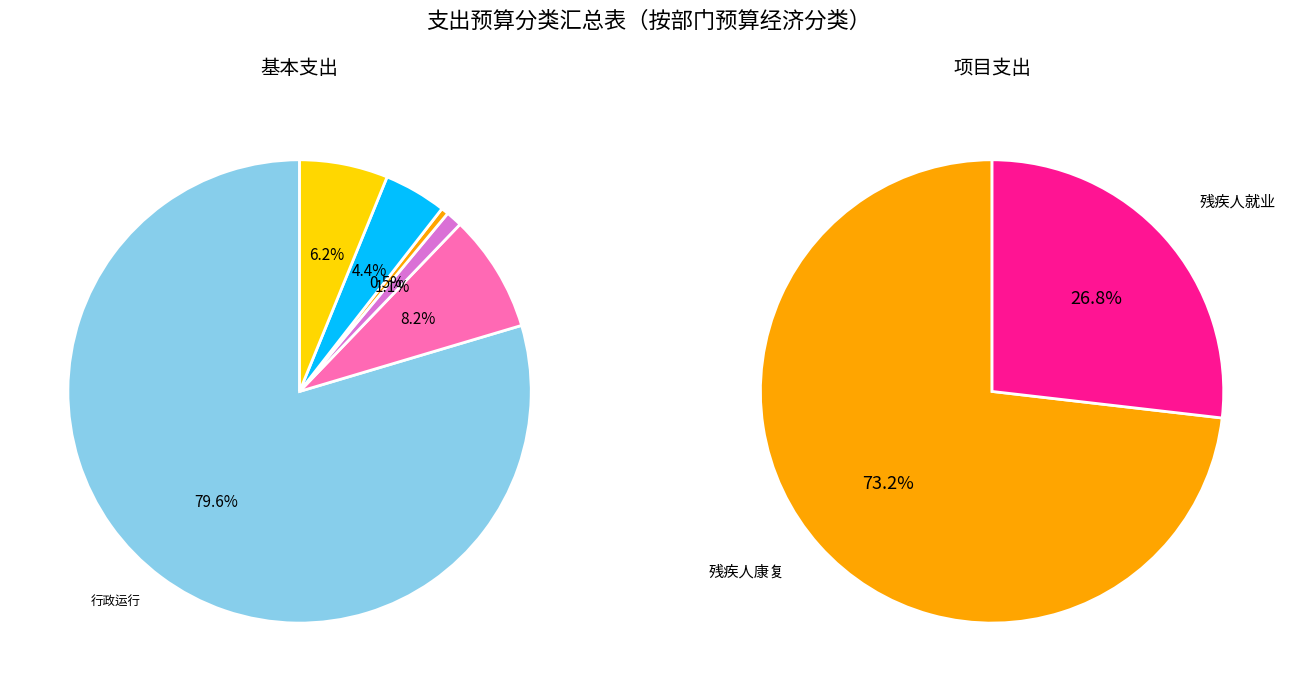

To the nearest percent, what is the combined percentage of 机关事业单位职业年金缴费支出 and 机关事业单位基本养老保险缴费支出?

5%